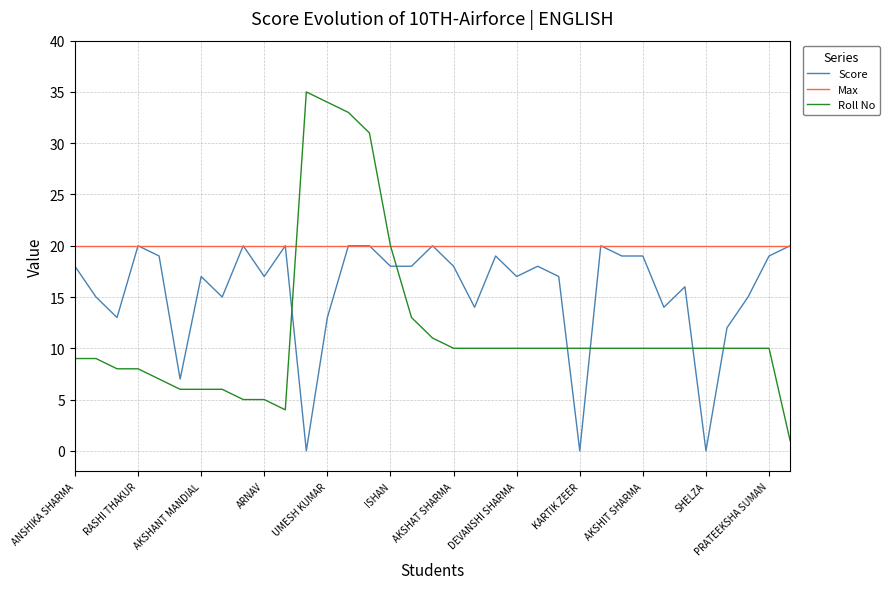

Does the chart display data point markers on the line(s)?

No